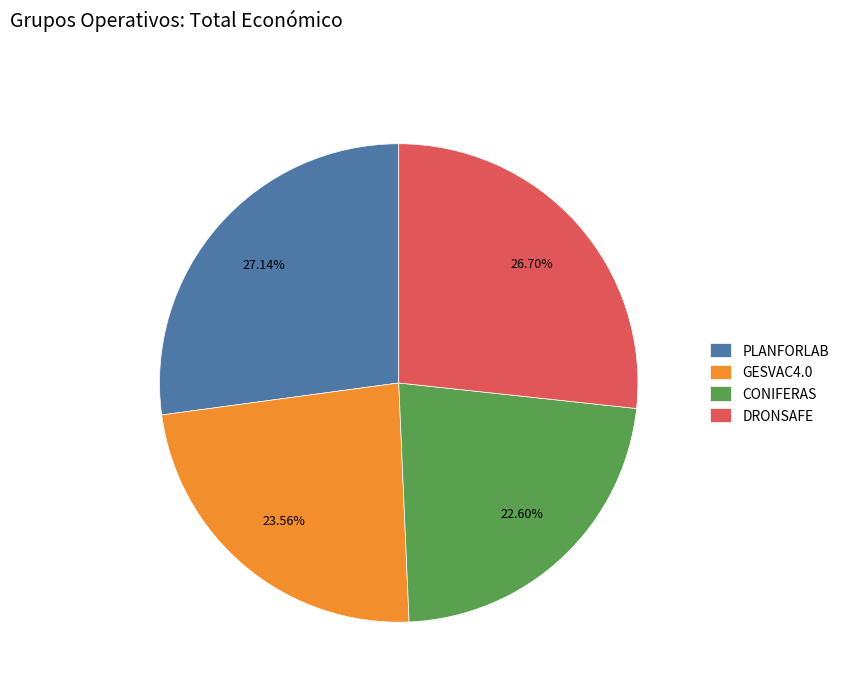

How much of the chart is everything except CONIFERAS?

77.4%